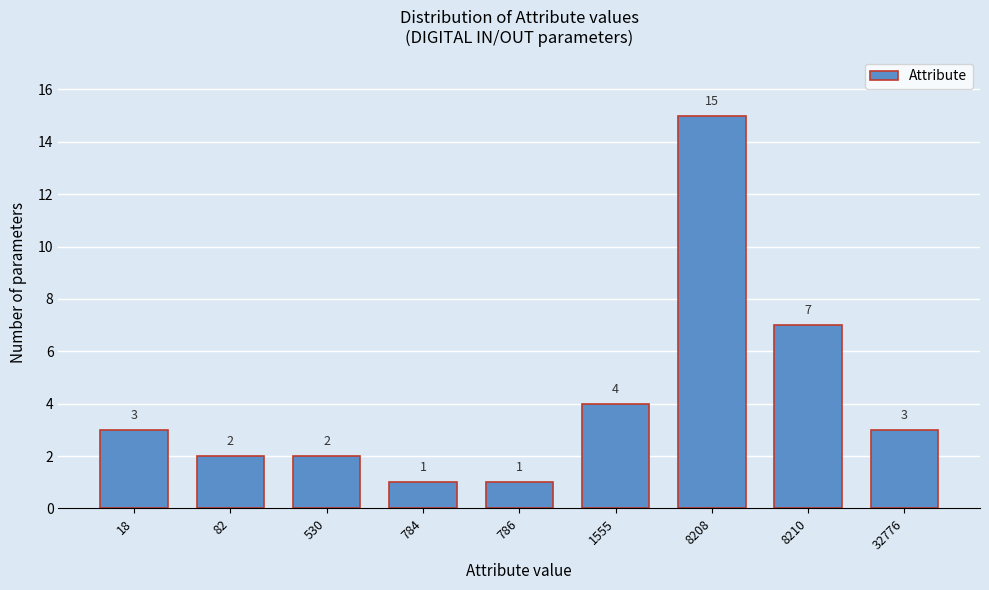

Reading left to right, transcribe all the data shown in this chart.

18=3	82=2	530=2	784=1	786=1	1555=4	8208=15	8210=7	32776=3